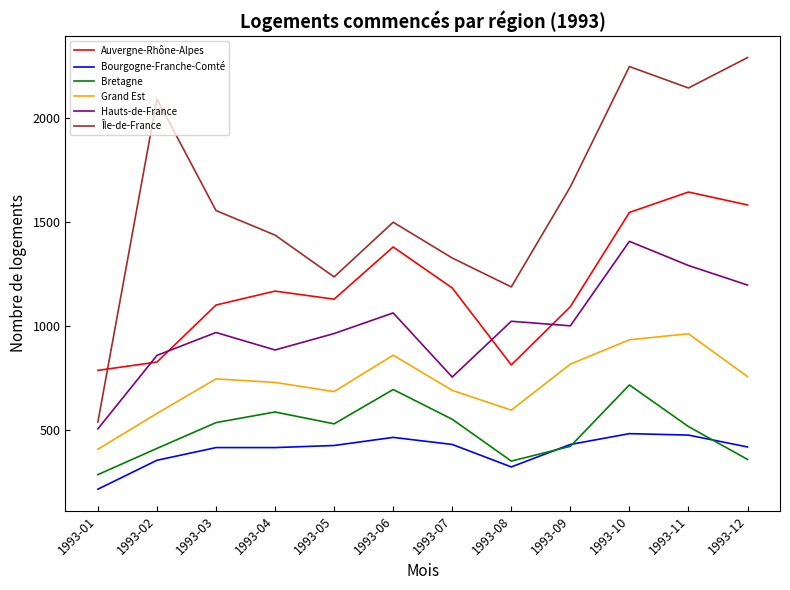

Which series has the widest spread of values?

Île-de-France